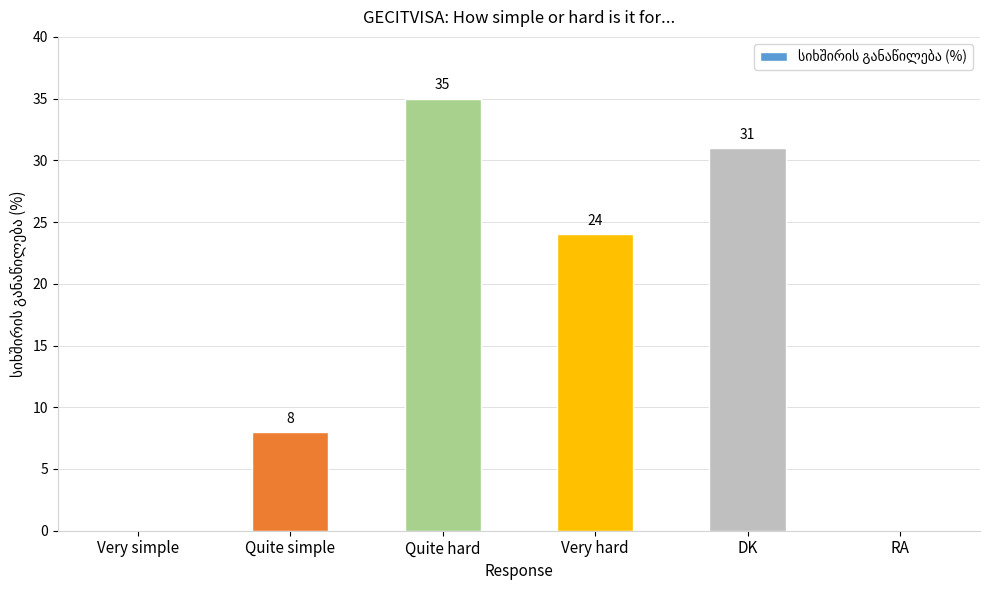

The value at Very simple is 0. True or false?

True